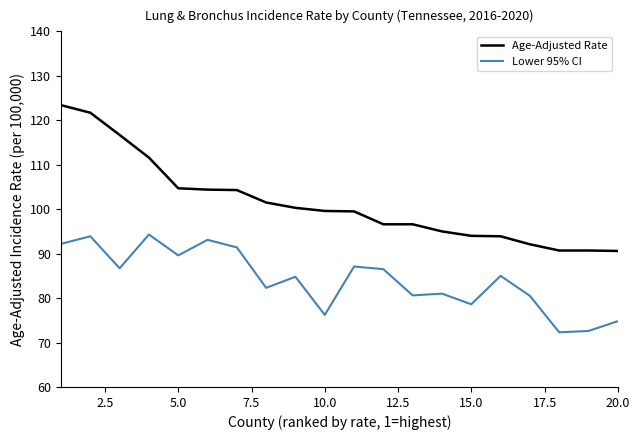

Which series has the widest spread of values?

Age-Adjusted Rate